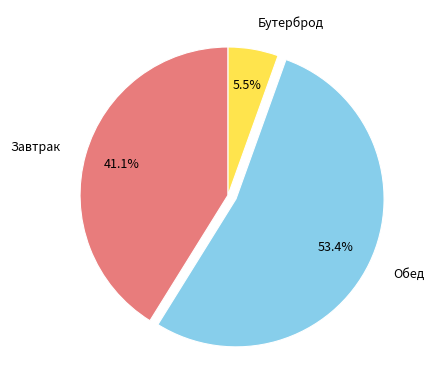

What is the ratio of the value at Завтрак to the value at Бутерброд?

7.5